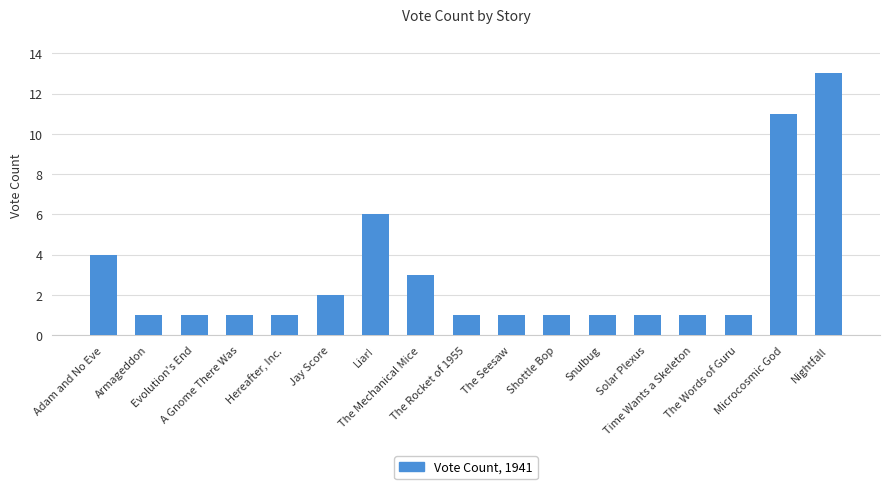

Which has a higher value, A Gnome There Was or Liar!?

Liar!